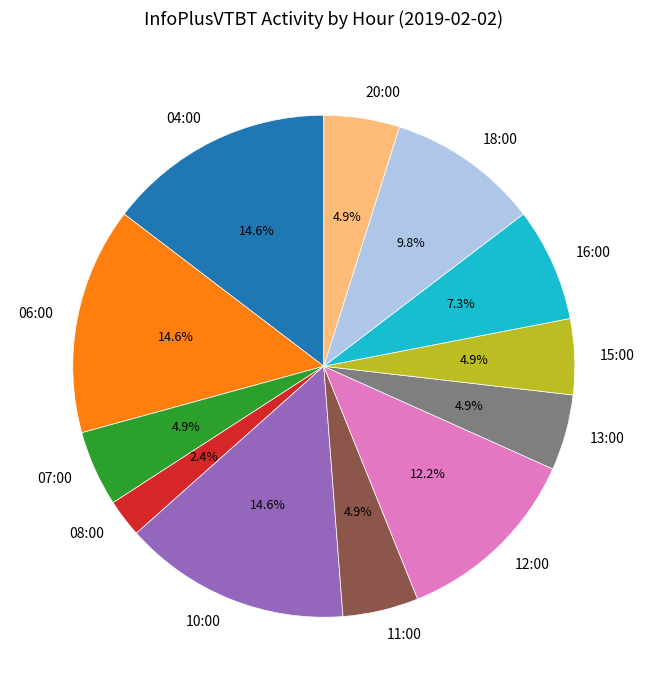

Which slice is the smallest?

08:00